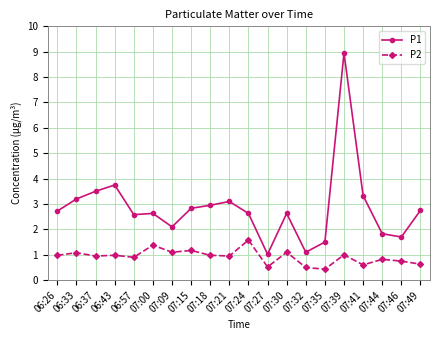

What is the label of the 4th point from the left?

06:43